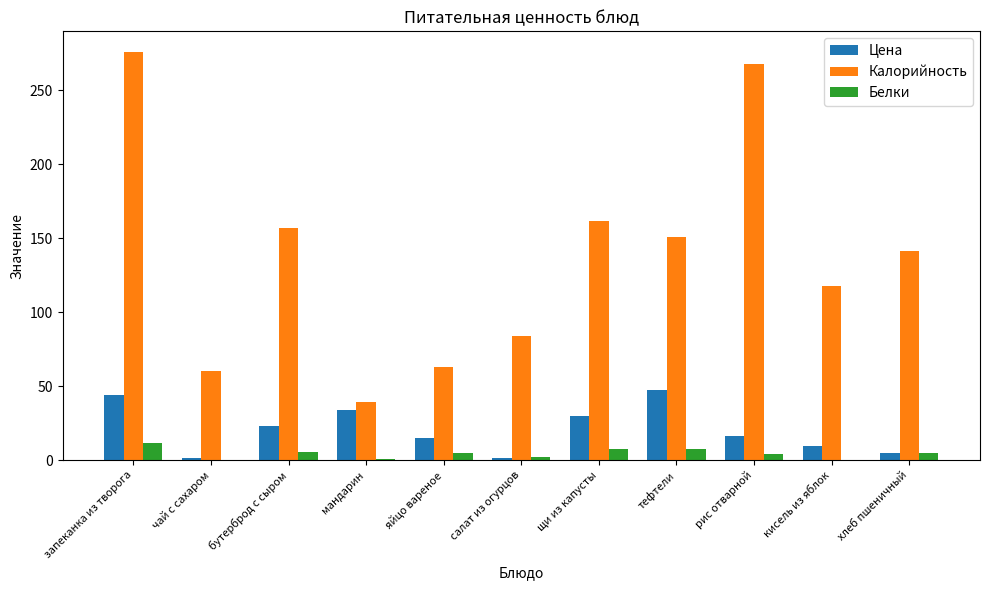

Which series changed the most between запеканка из творога and чай с сахаром?

Калорийность